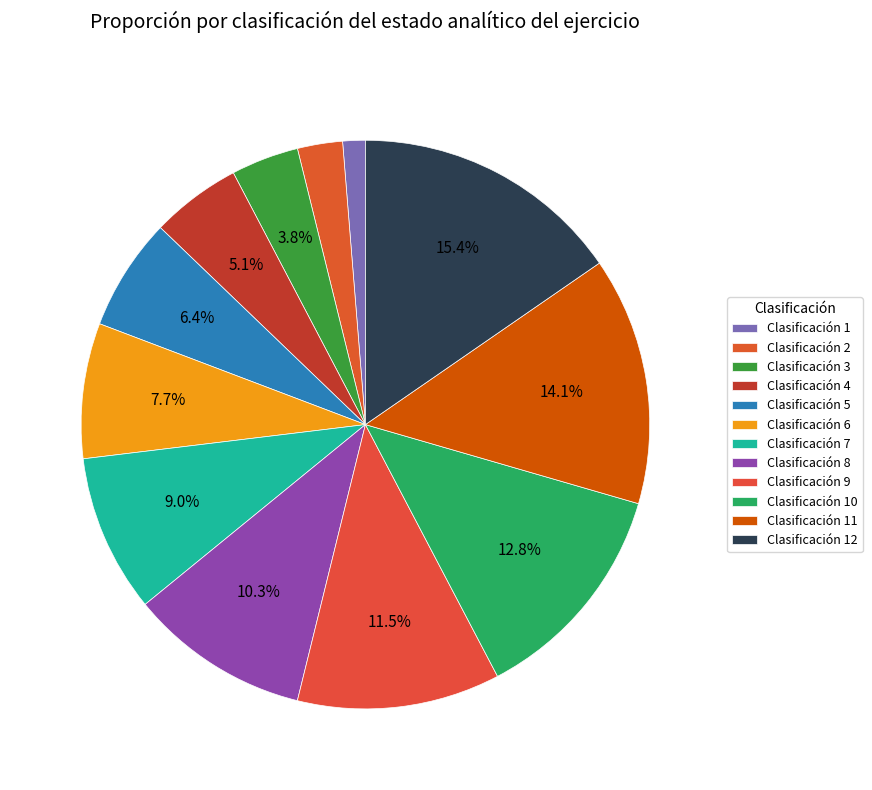

Is there a majority slice in this chart?

No